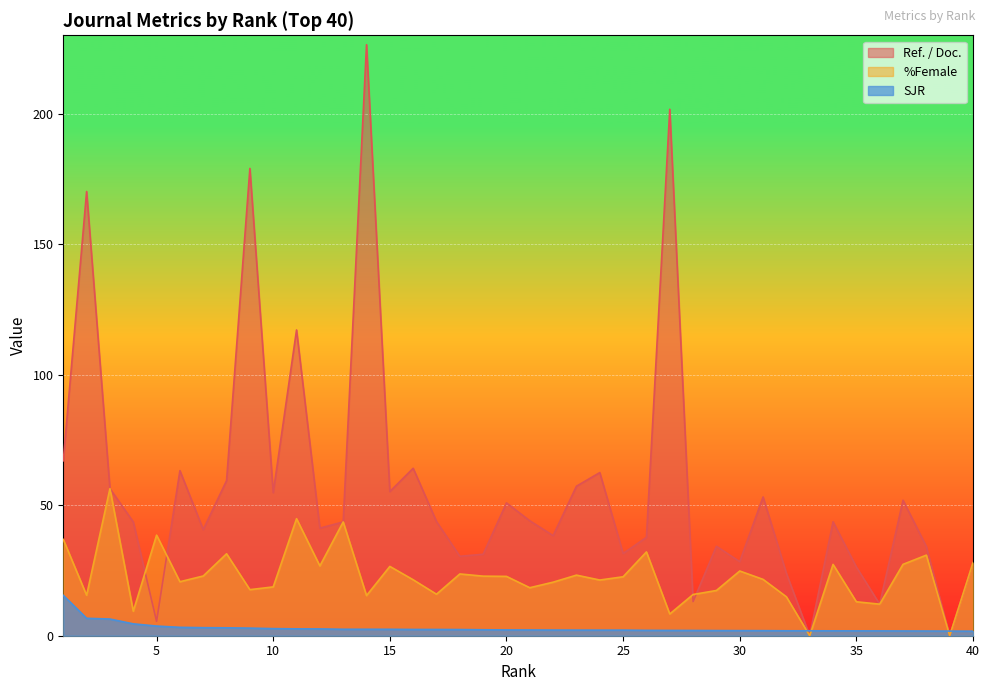

Which category has the lowest value in the Ref. / Doc. series?

33